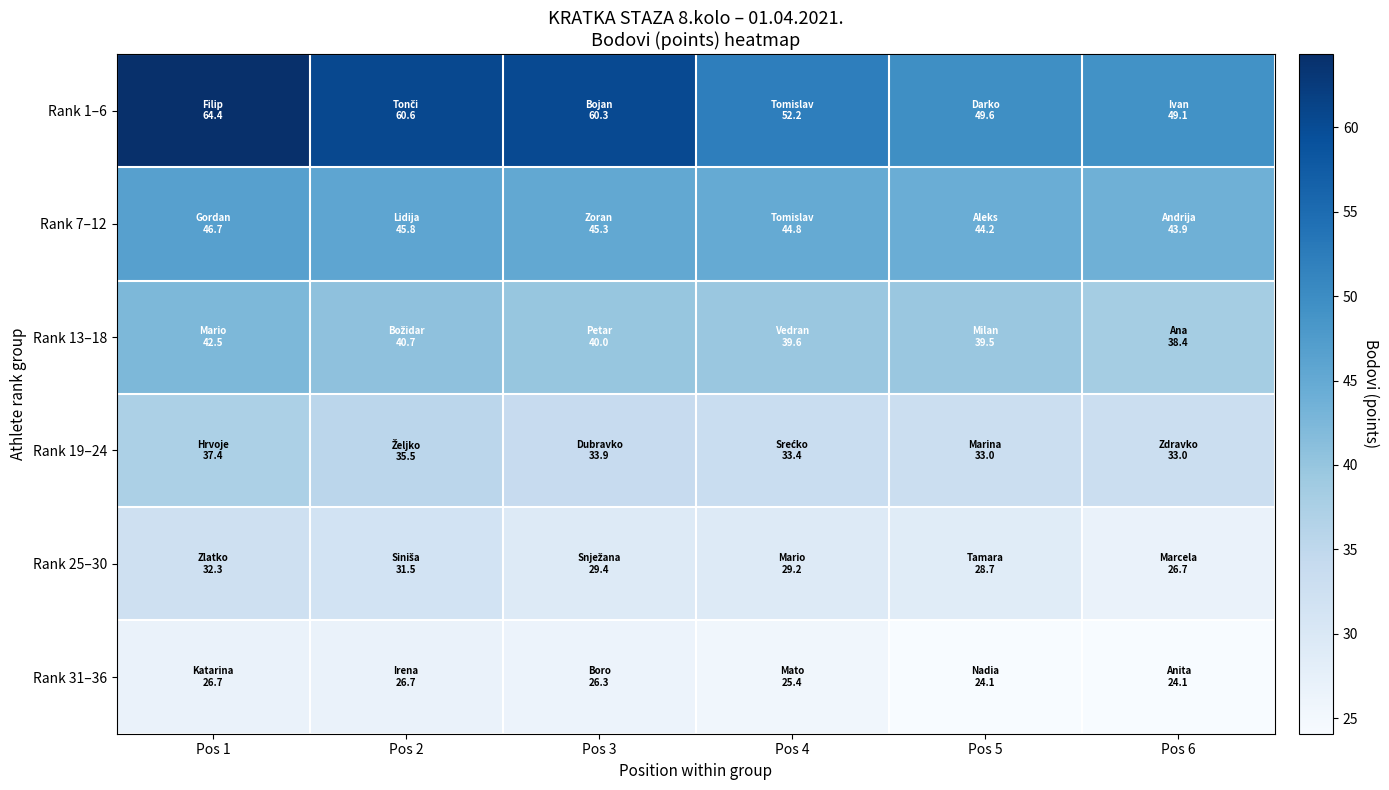

Rank the series by their maximum value, from lowest to highest.

Rank 31–36, Rank 25–30, Rank 19–24, Rank 13–18, Rank 7–12, Rank 1–6